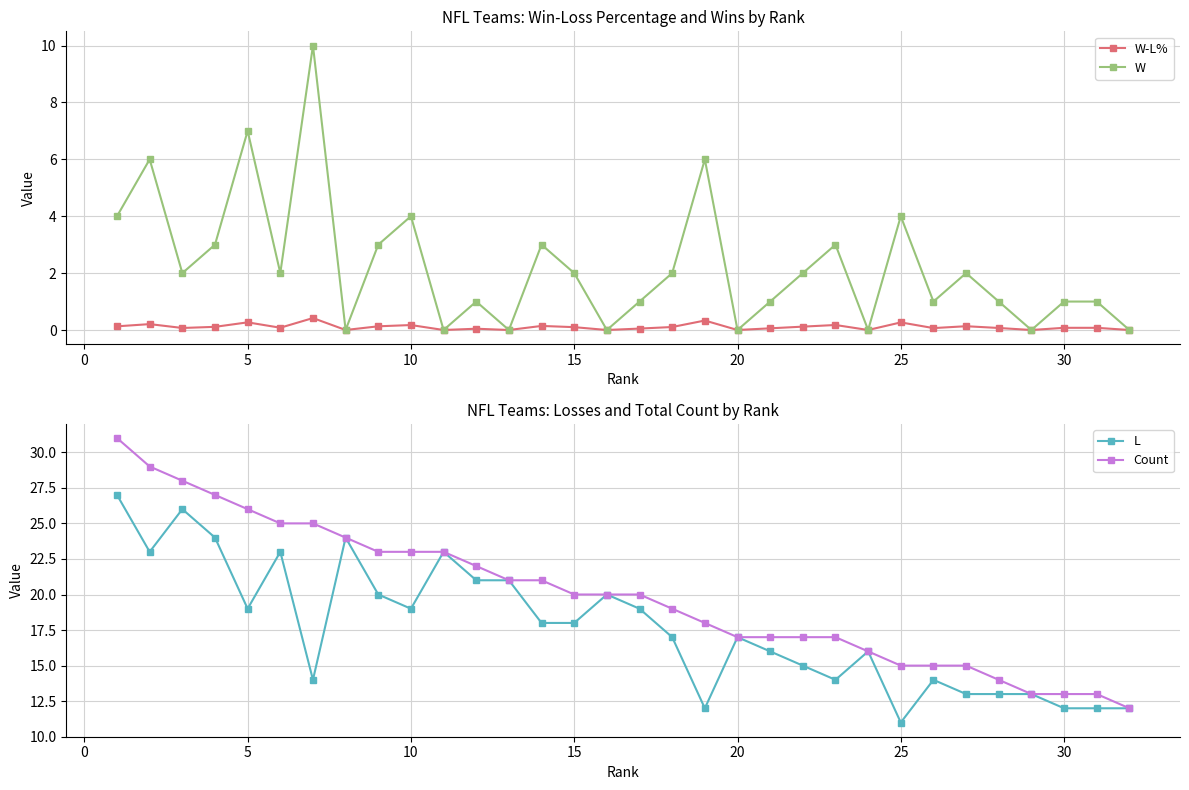

Does the chart display data point markers on the line(s)?

Yes